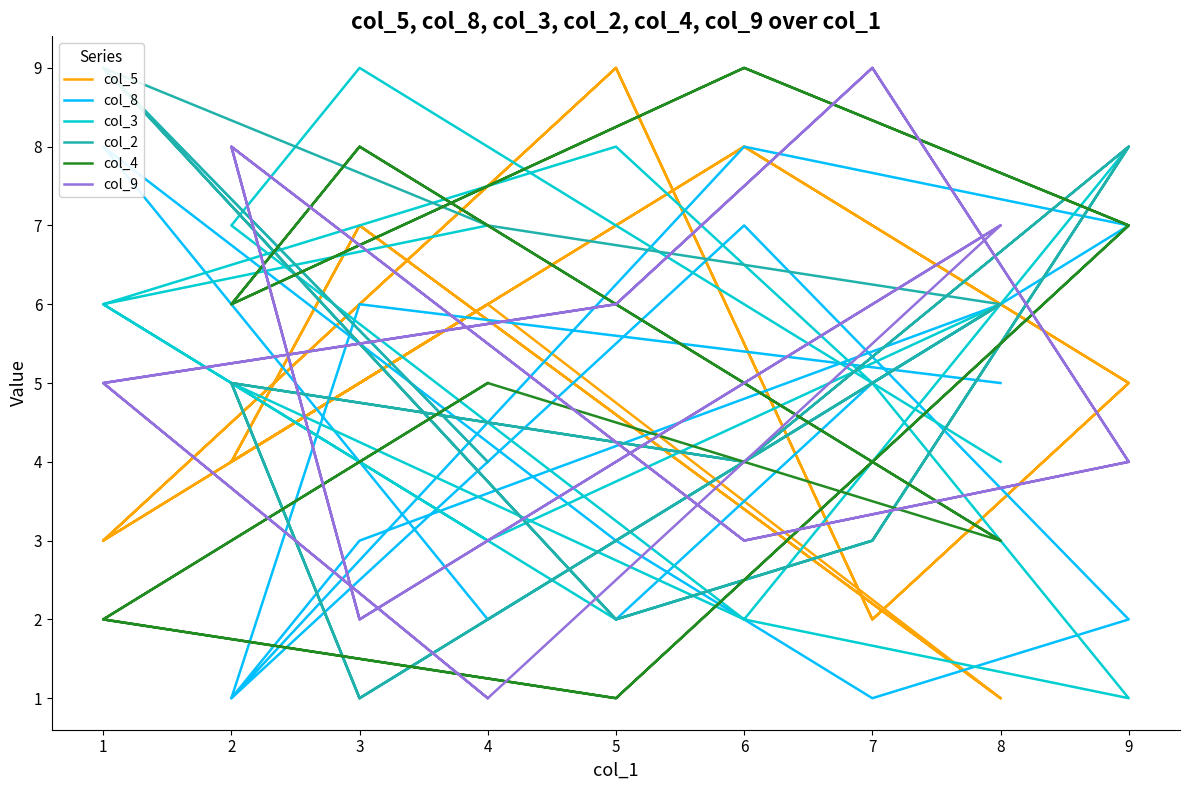

Is this an area chart (filled region under the line)?

No